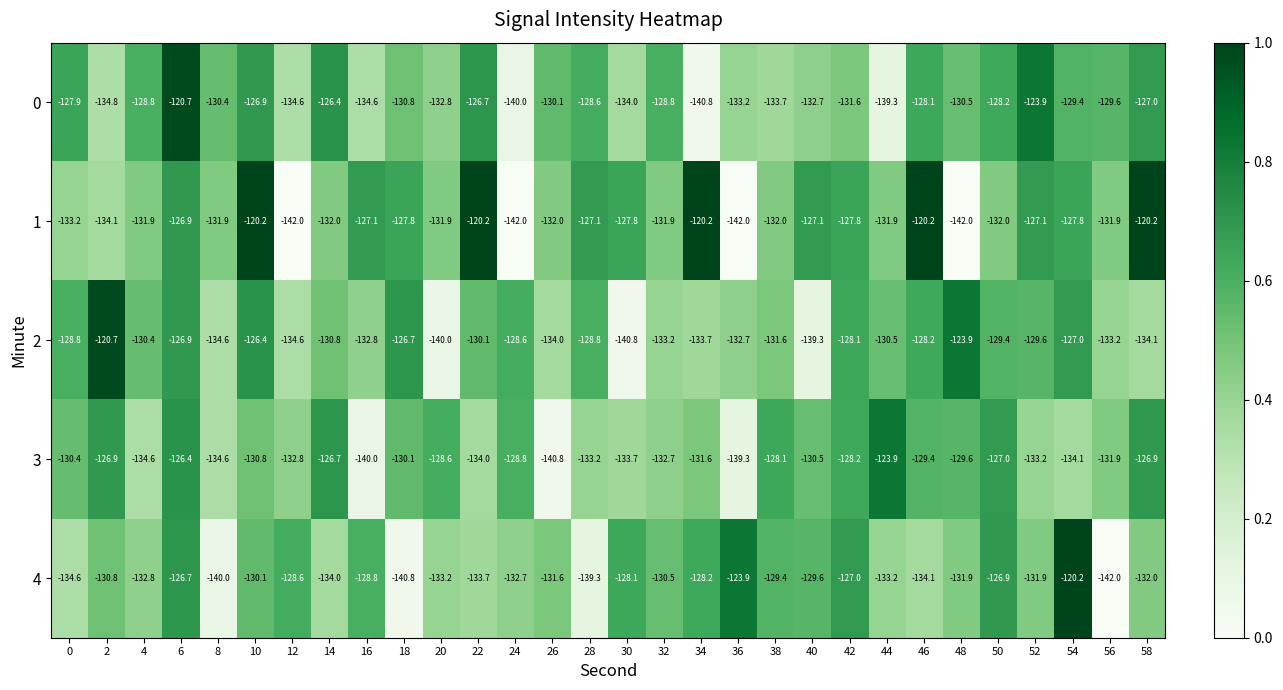

At which category is the sum across all series the highest?

6